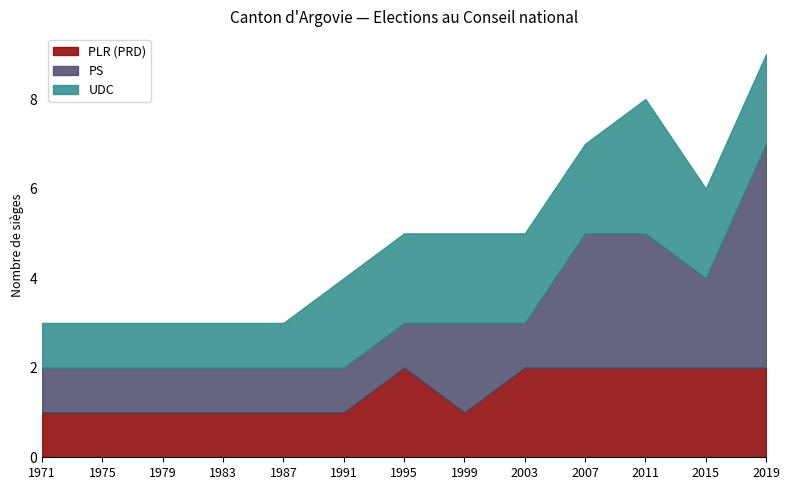

Where is the first local maximum for UDC?

2011